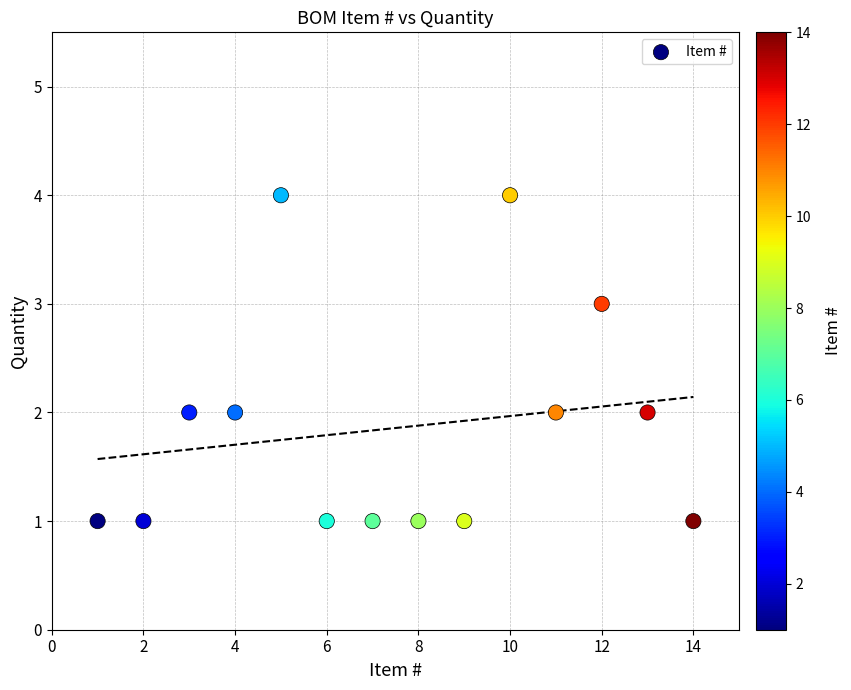

What is the range of X values (max minus min)?

13